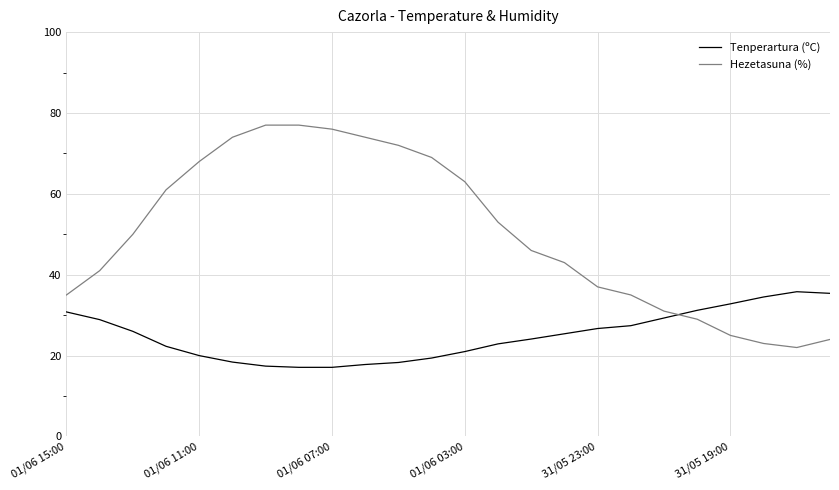

List the series in order of their overall mean, lowest first.

Tenperartura (ºC), Hezetasuna (%)